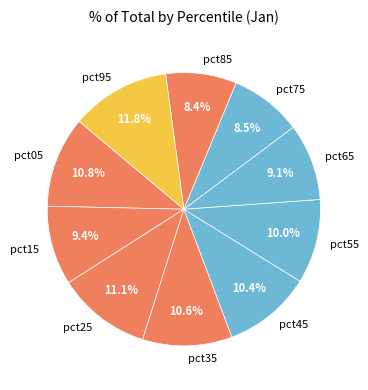

To the nearest percent, what is the difference between the pct15 and pct25 slice percentages?

2%